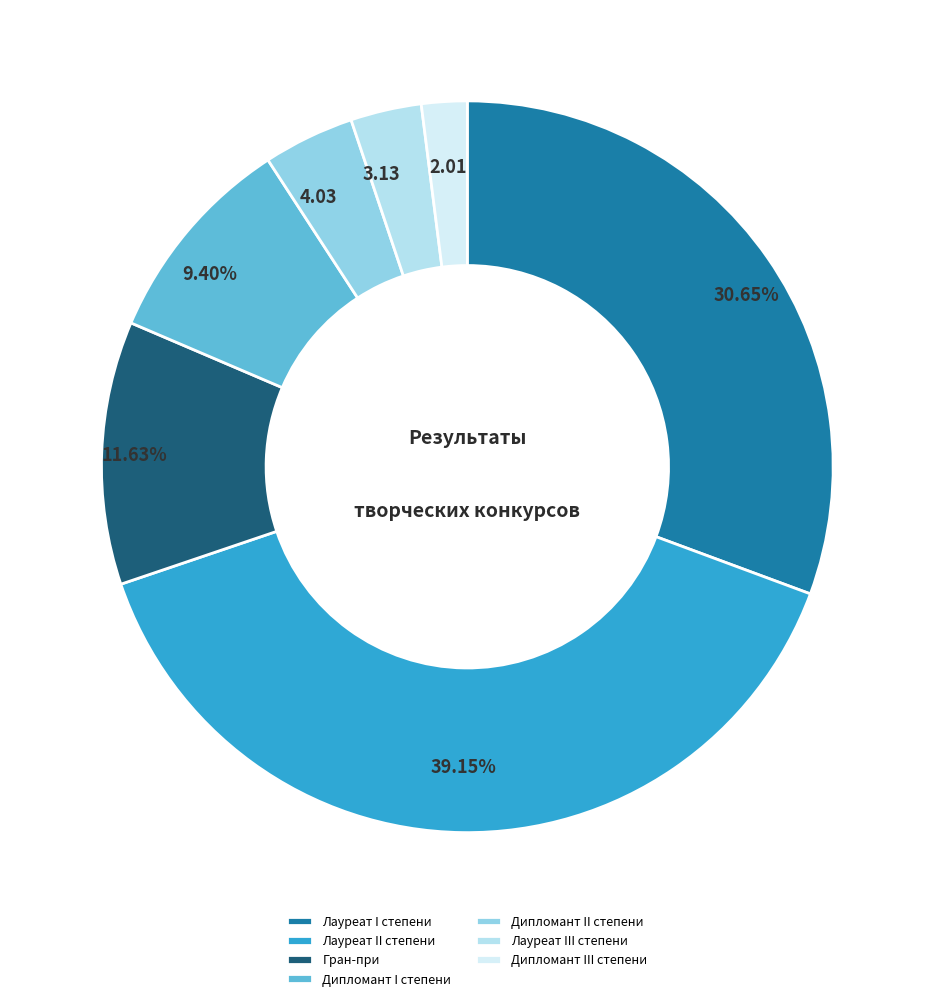

How many slices are in this pie chart?

7